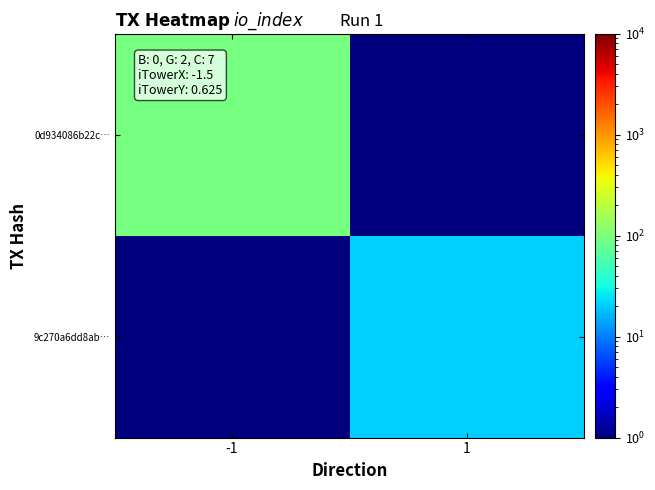

Reading right to left, list all the values displayed in this chart.

0d934086b22c…: 1=0.5	-1=95.0
9c270a6dd8ab…: 1=21.0	-1=0.5